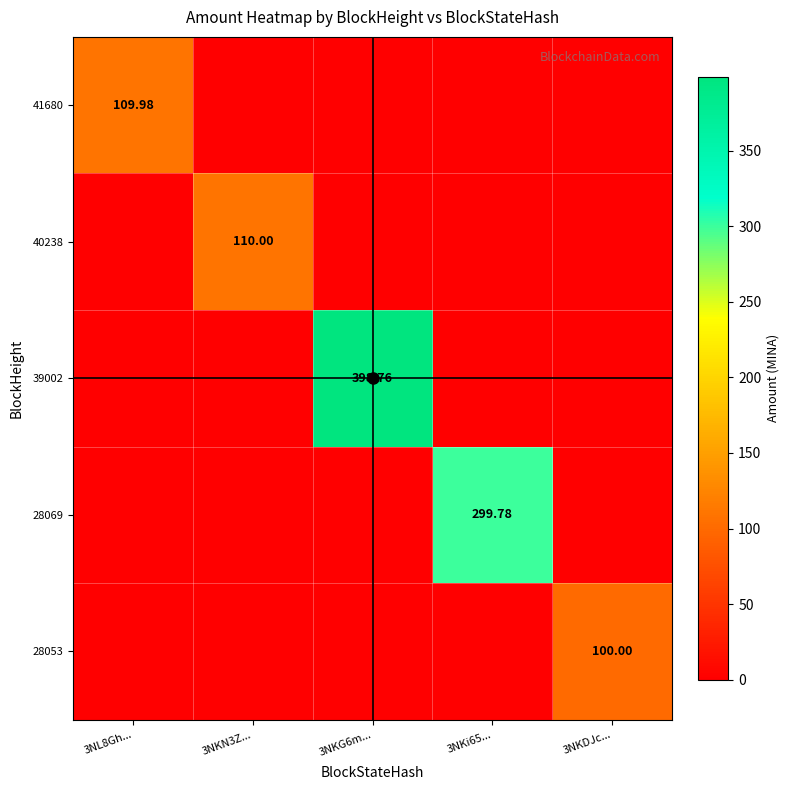

How many distinct data groups are displayed?

5